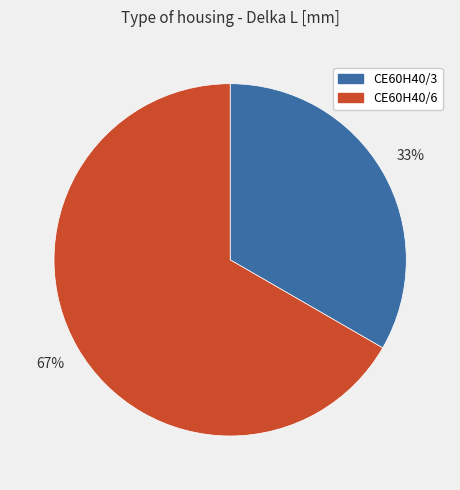

The CE60H40/6 slice represents 67% of the pie. True or false?

True